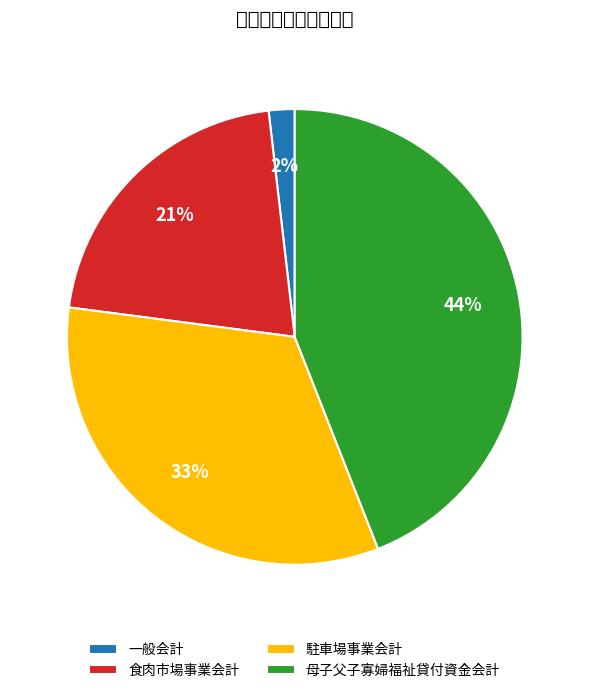

How many slices are in this pie chart?

4